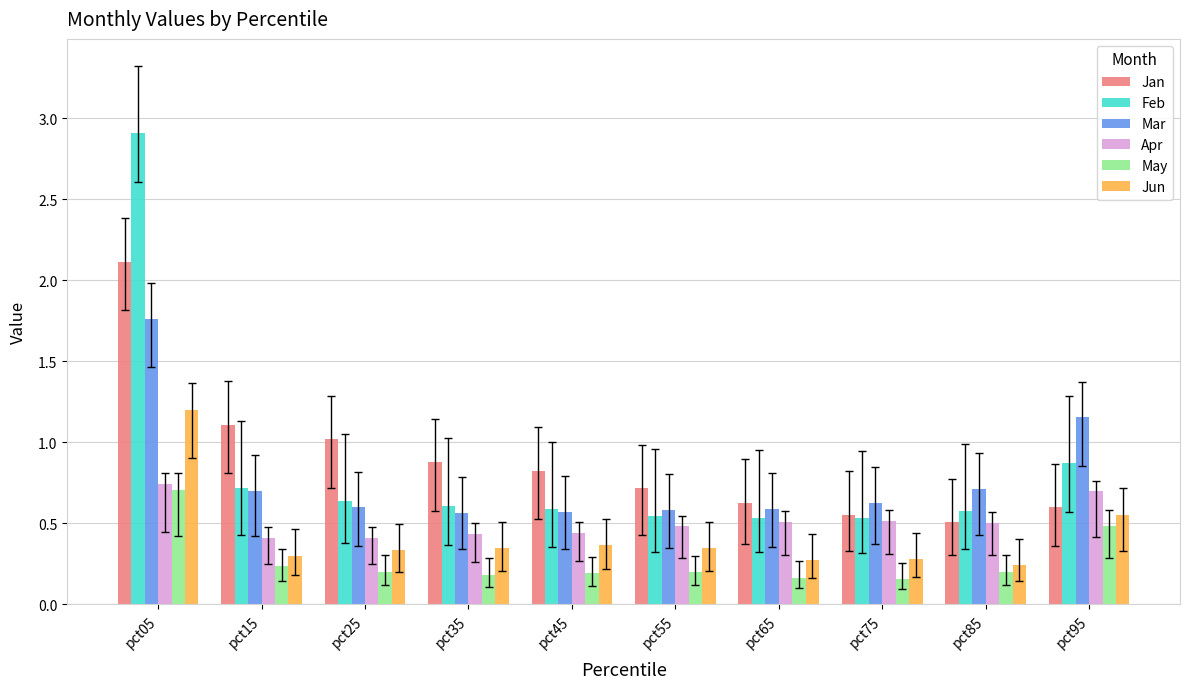

How many bars are there in total?

60